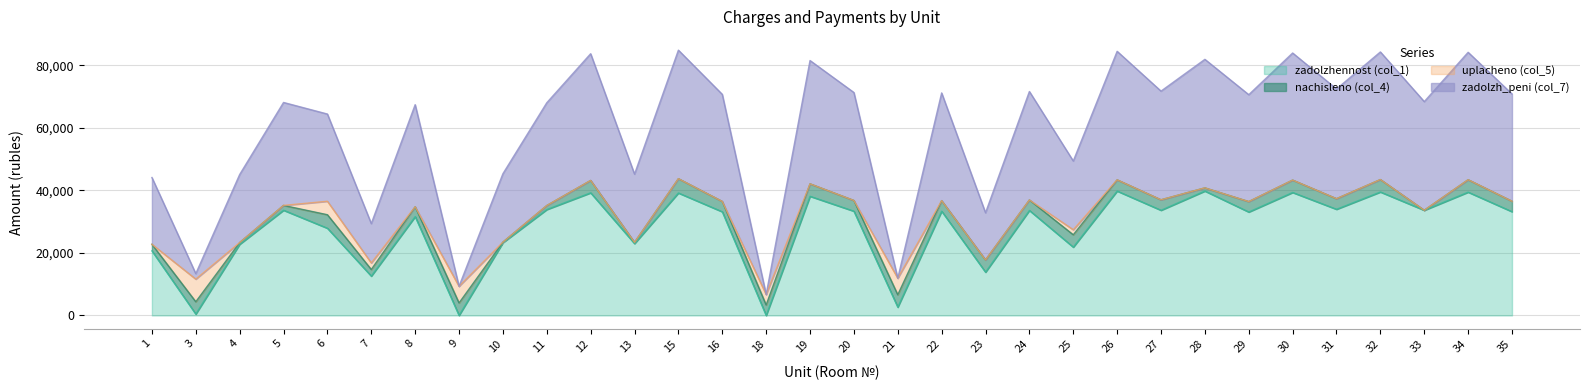

Where is the first local maximum for zadolzh_peni (col_7)?

5